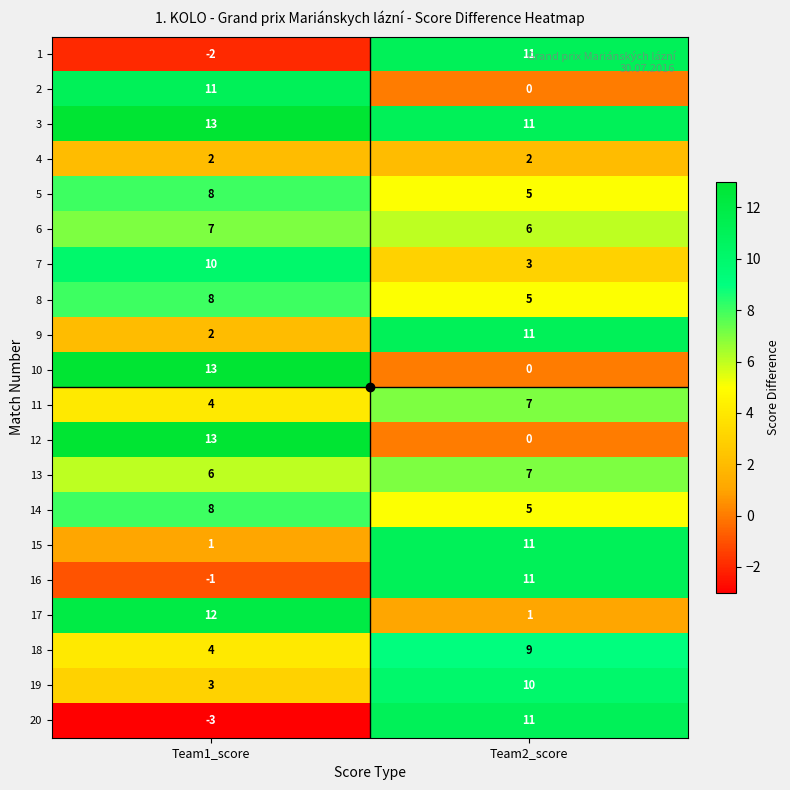

What is the total value across all series at Team1_score?

119